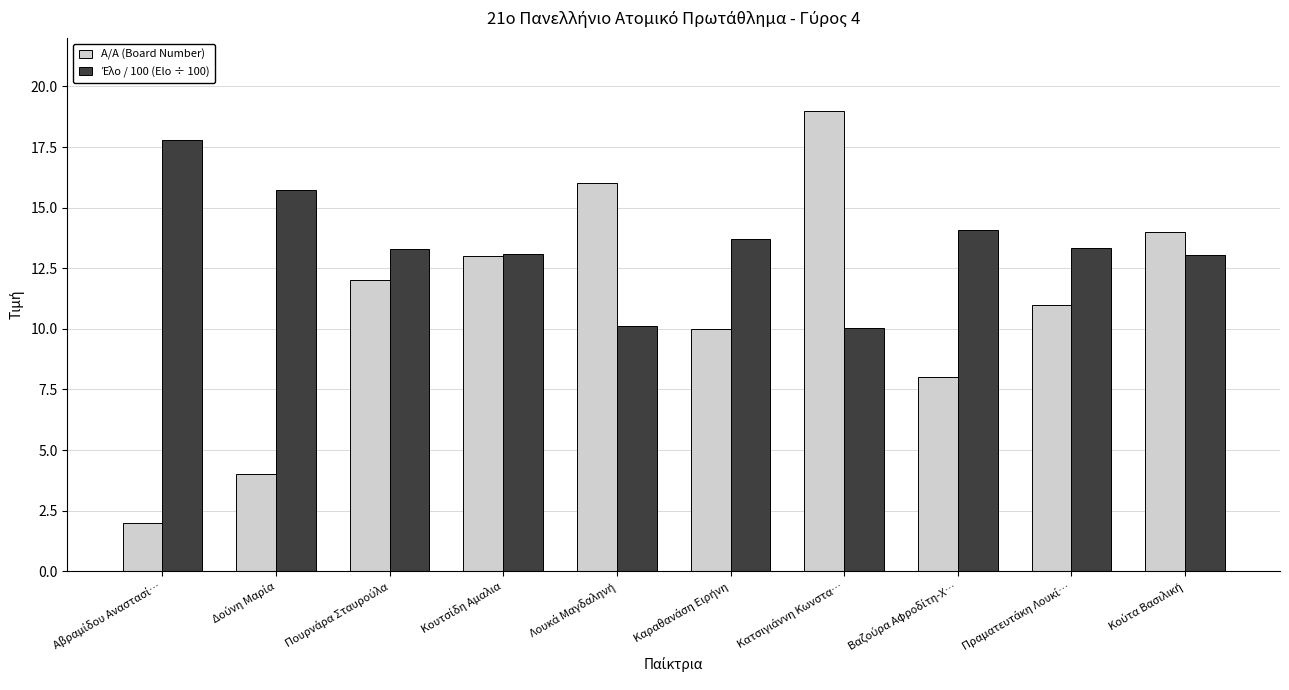

At how many categories does at least one series exceed 7?

10